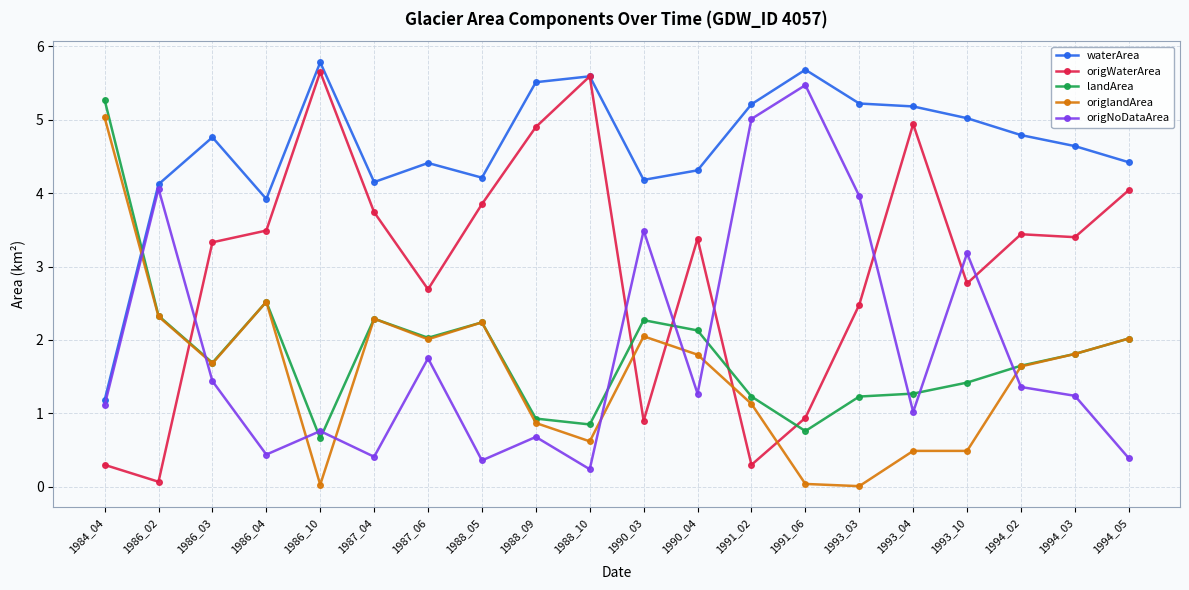

How many times do origNoDataArea and origlandArea cross each other?

8